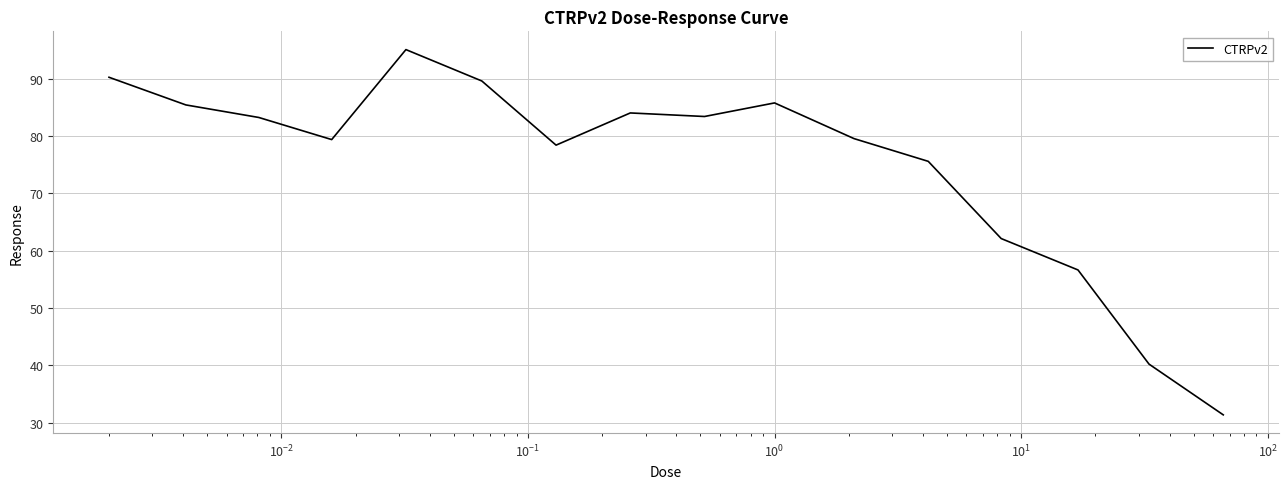

What is the greatest value displayed?

95.1